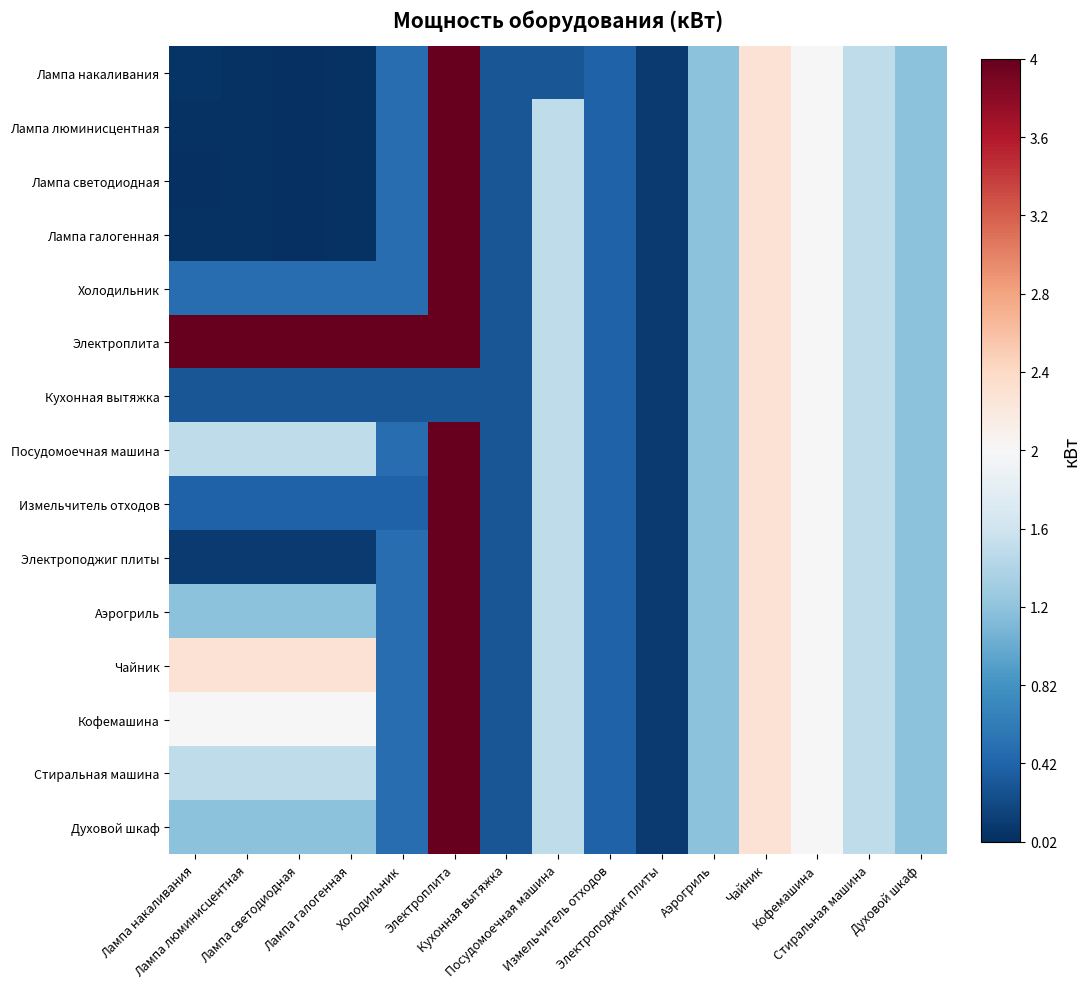

At which category is the sum across all series the highest?

Электроплита